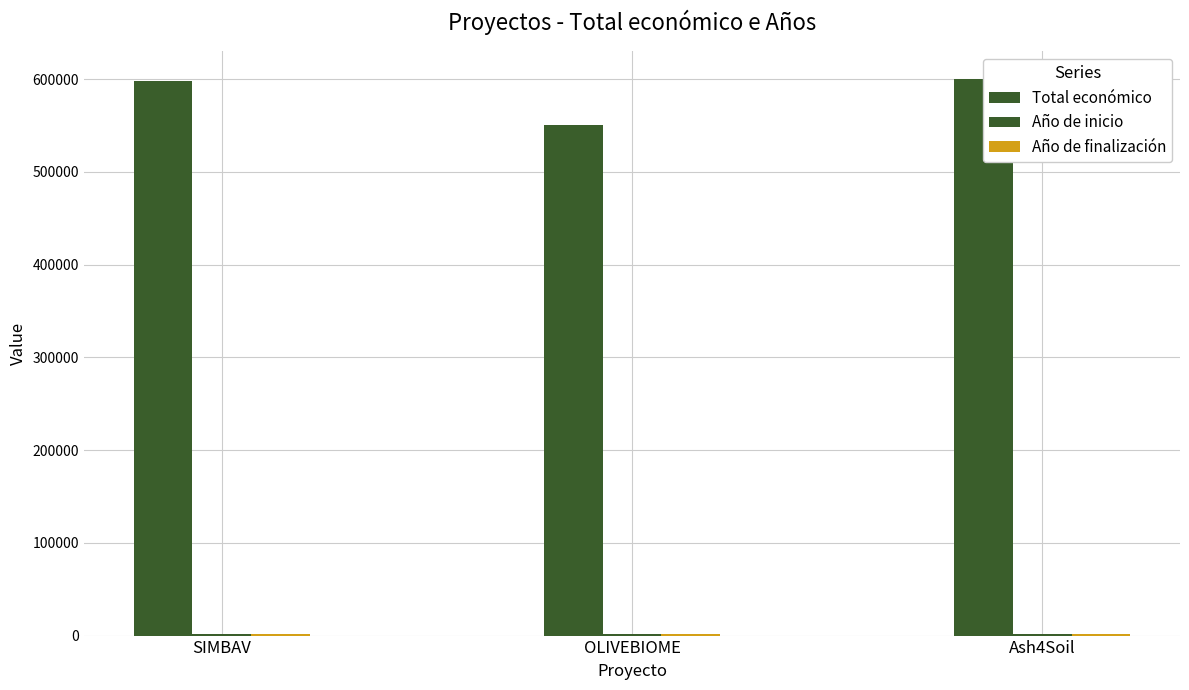

What is the greatest value displayed?

600000